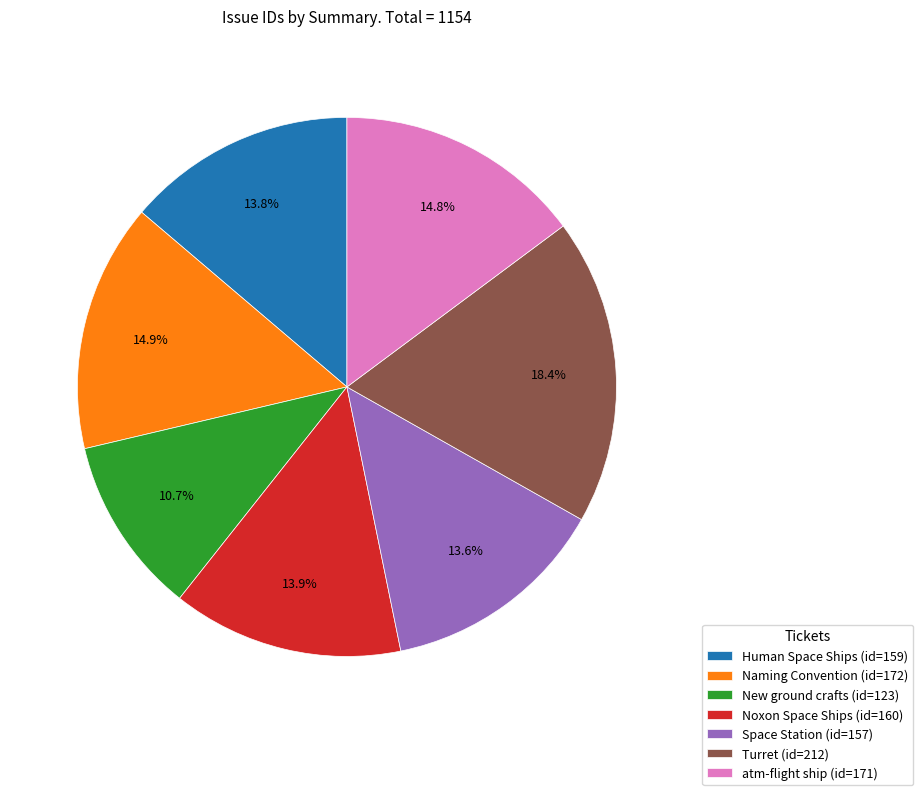

Which slice is the smallest?

New ground crafts (id=123)